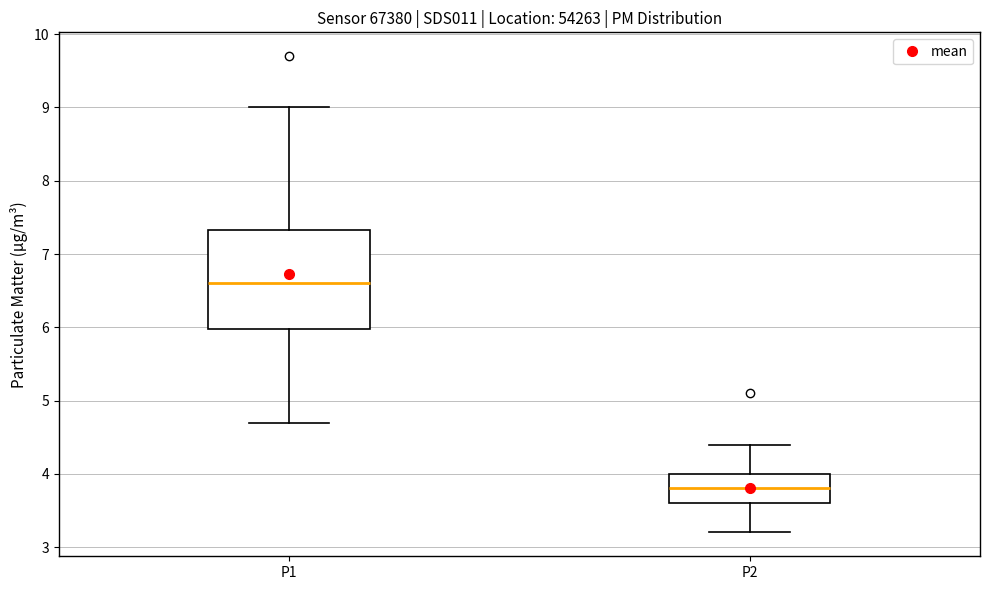

Comparing the boxes themselves (not the whiskers), which one is the tallest?

P1